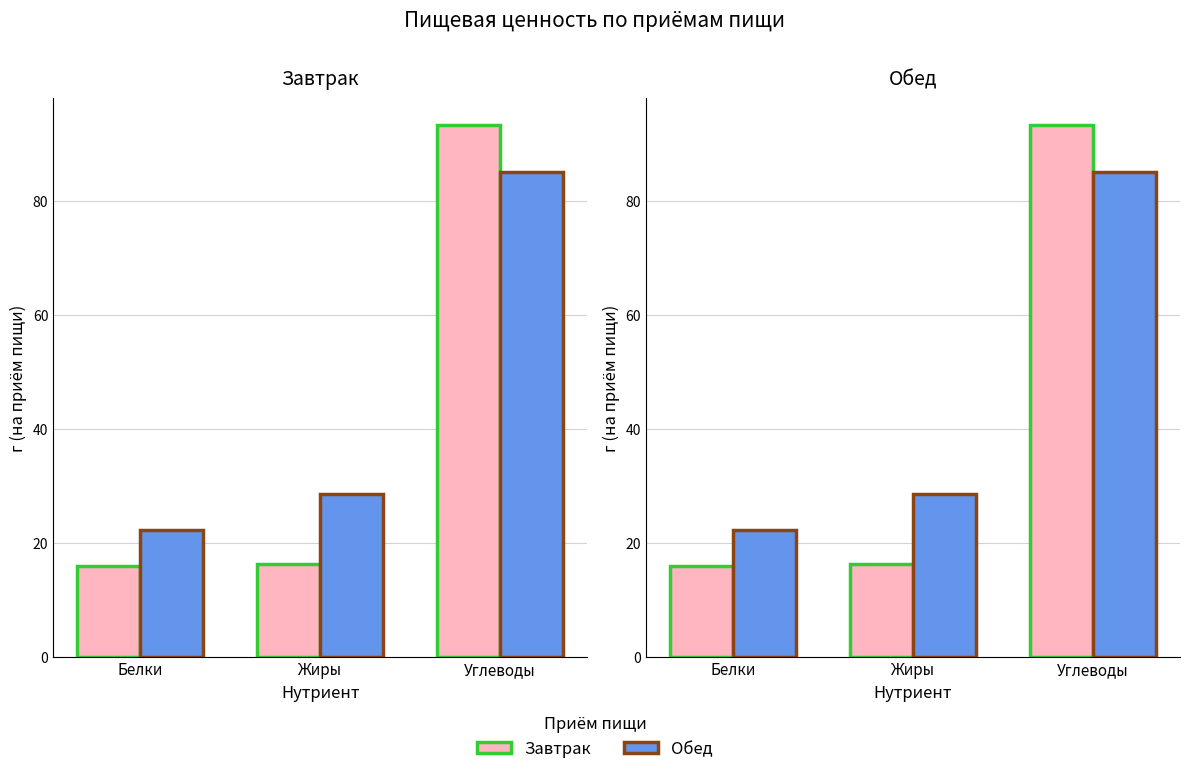

How many categories are shown in the chart?

3